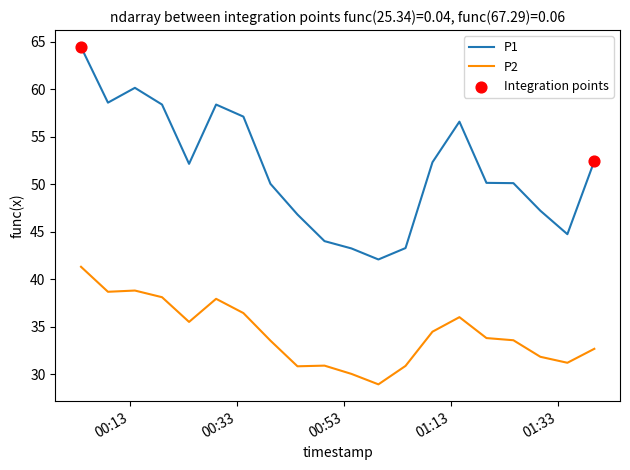

Which series has the largest total across all categories?

P1